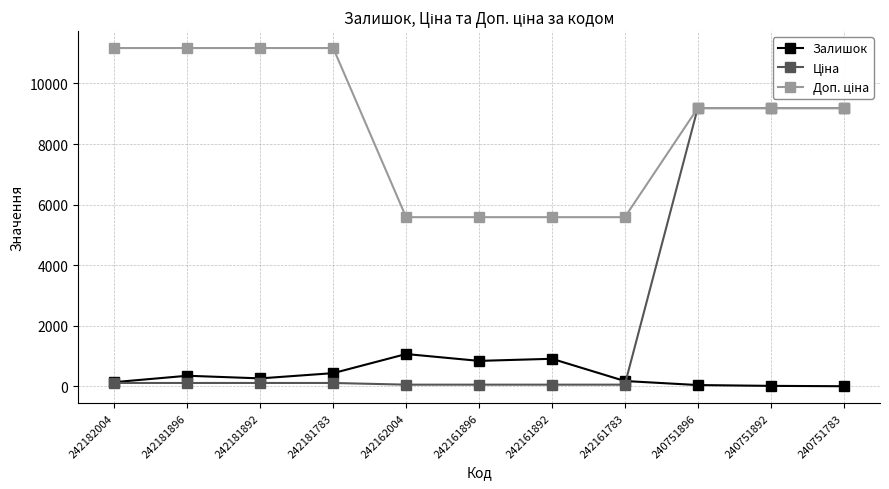

True or false: Залишок has a value of 841.0 at 242161896.

True